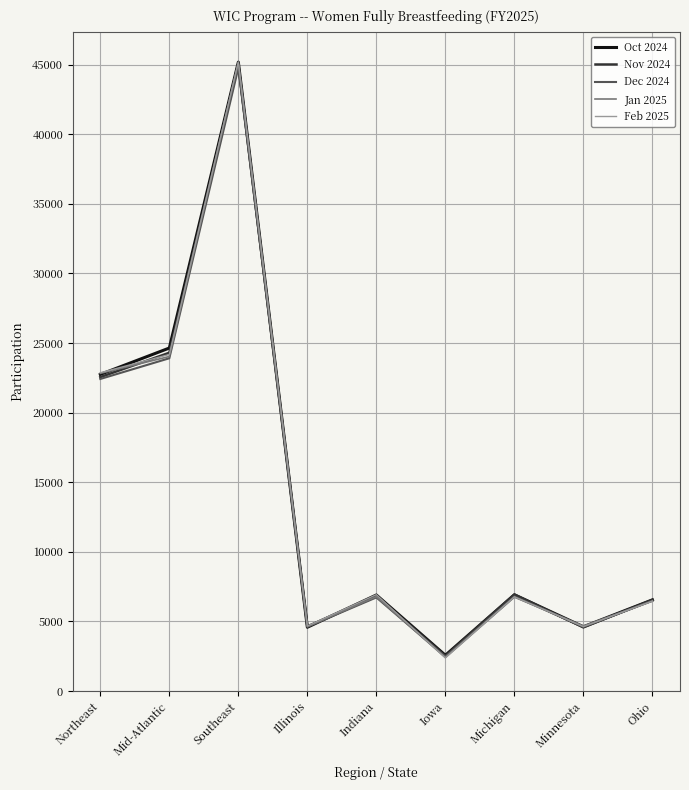

At which label does Nov 2024 first exceed 6821?

Northeast